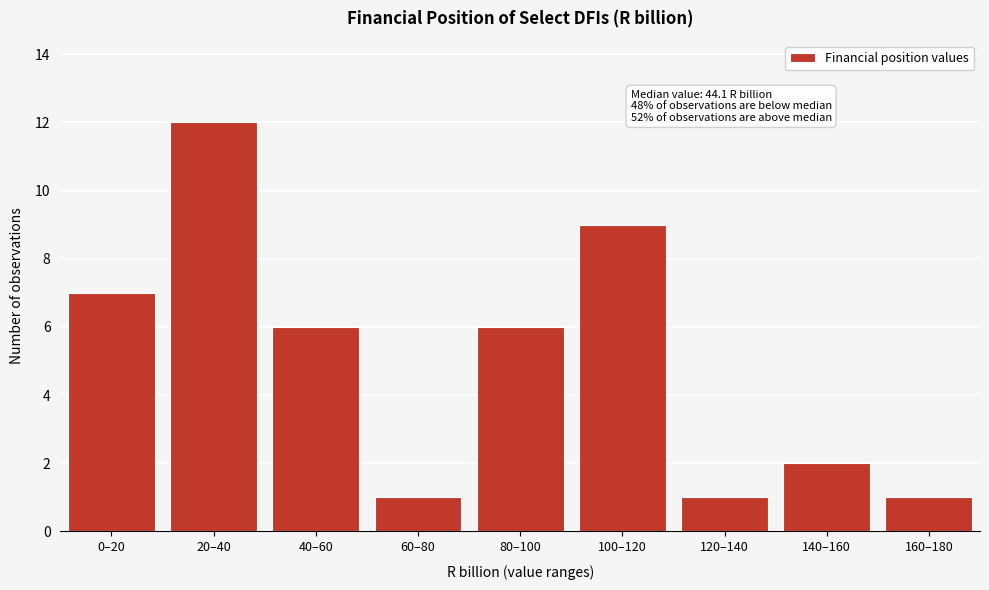

Reading left to right, what are all the values shown in this chart?

7	12	6	1	6	9	1	2	1